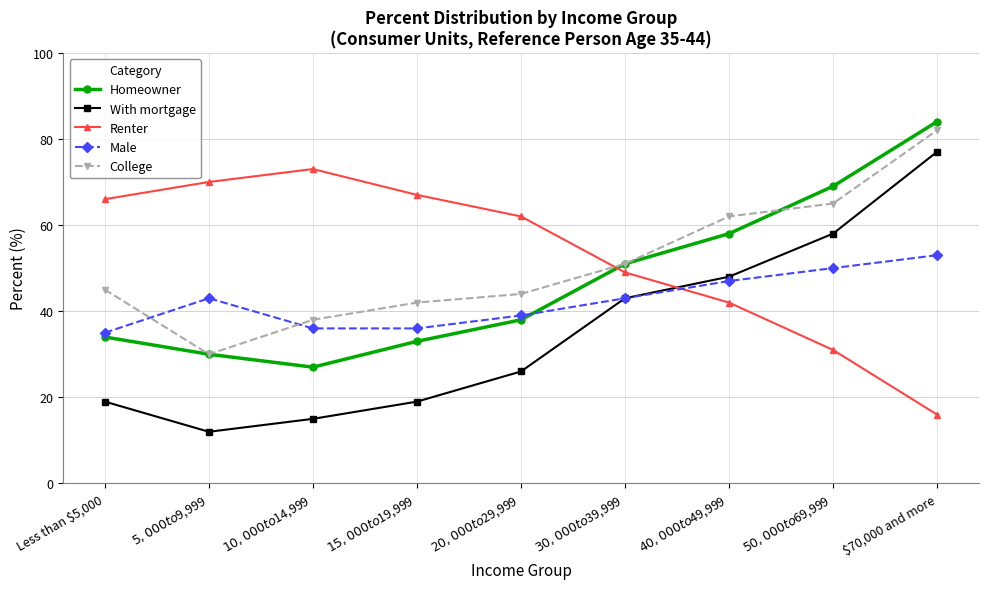

What is the maximum value for College?

82